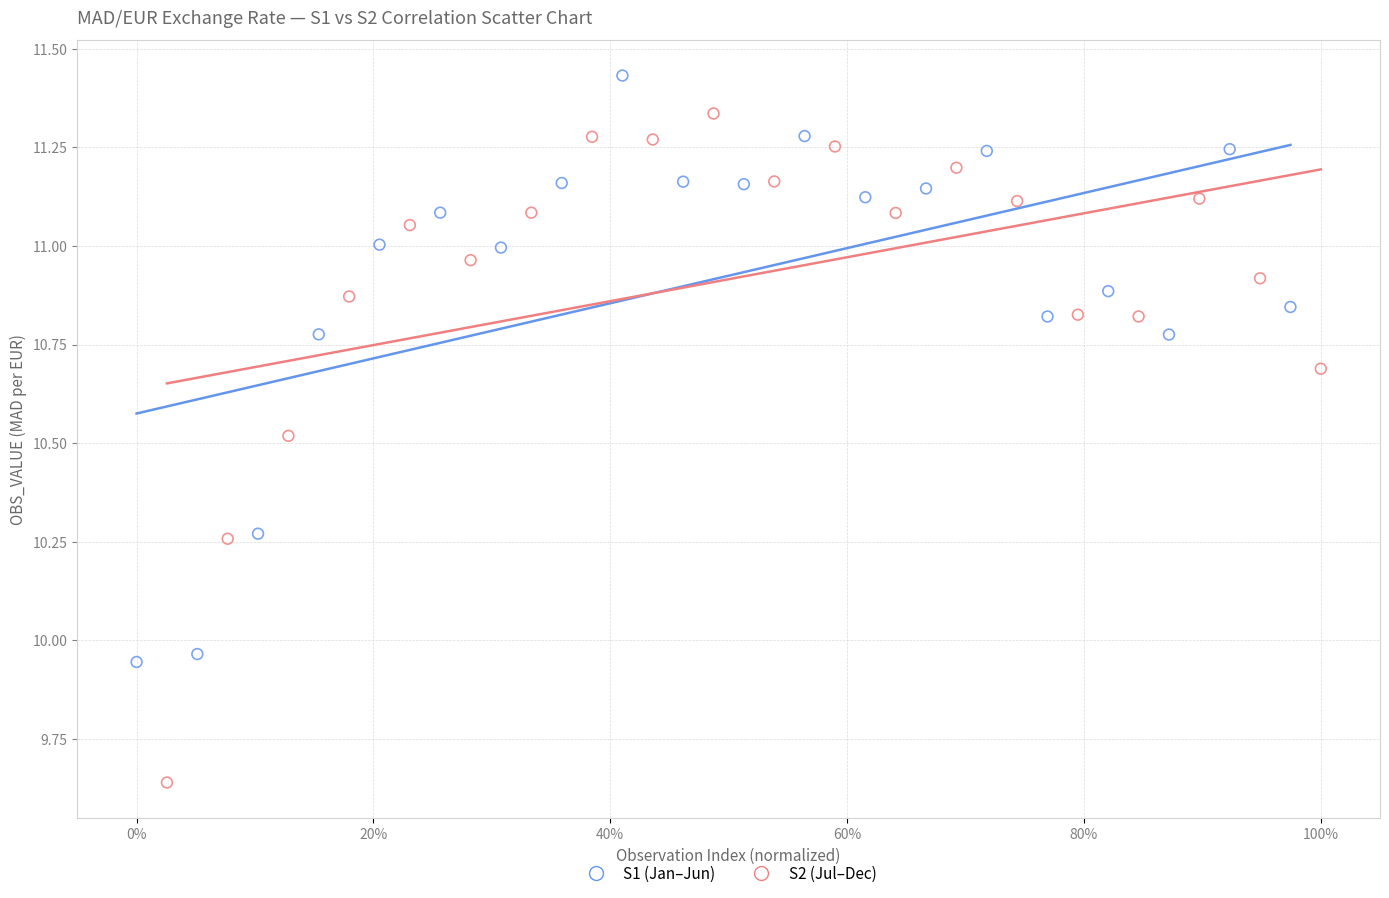

Which series has the largest Y range (max minus min)?

S2 (Jul–Dec)